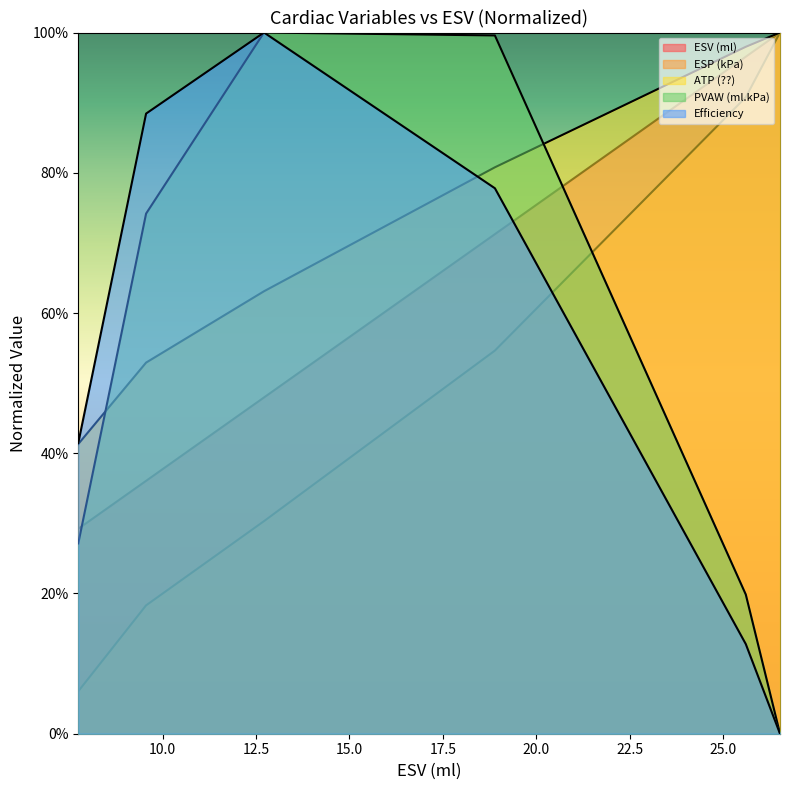

Count the number of categories in the chart.

6